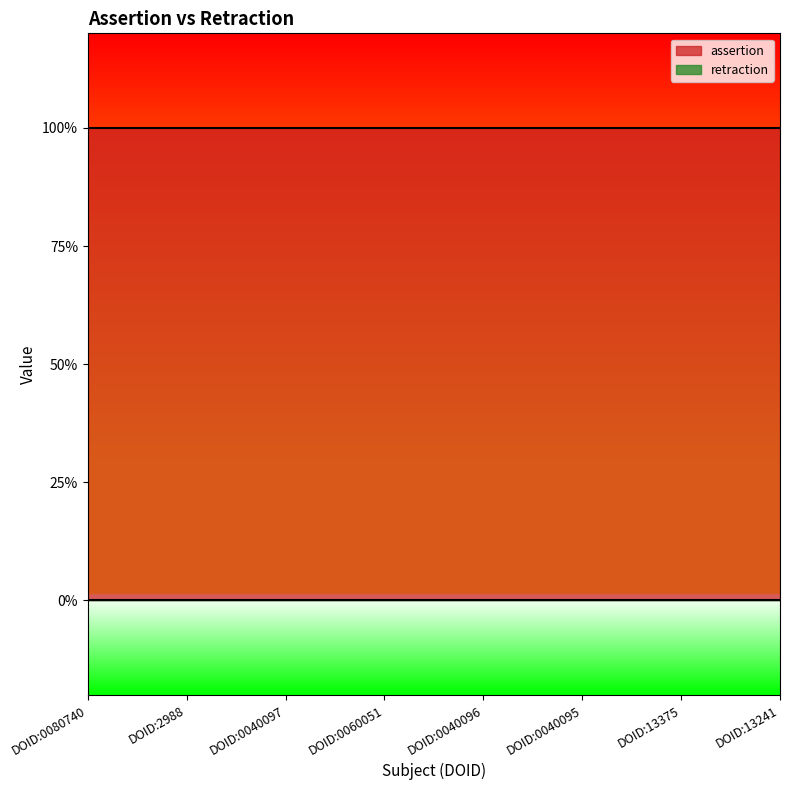

Between DOID:2988 and DOID:0040096, which series saw the biggest shift?

assertion